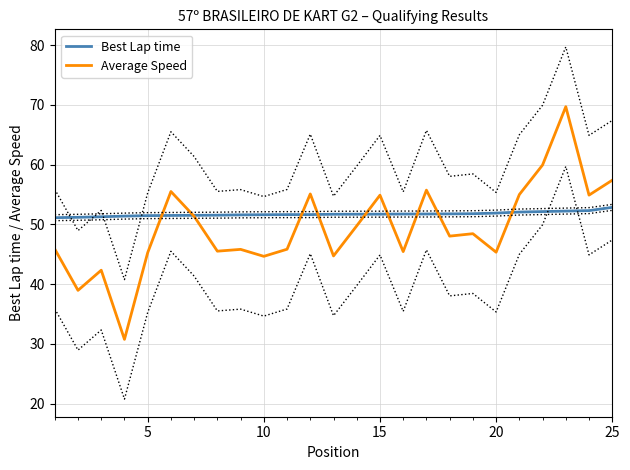

What is the lowest value of the Average Speed series?

30.8